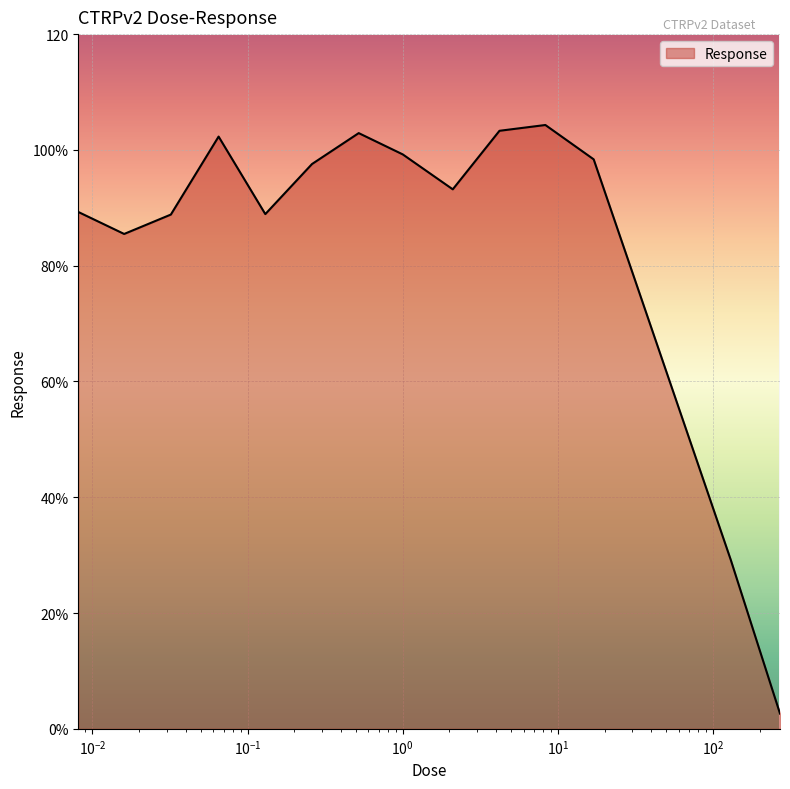

Reading right to left, list all the values displayed in this chart.

2.6	29.2	98.4	104.3	103.3	93.2	99.2	102.9	97.6	88.9	102.3	88.8	85.5	89.3